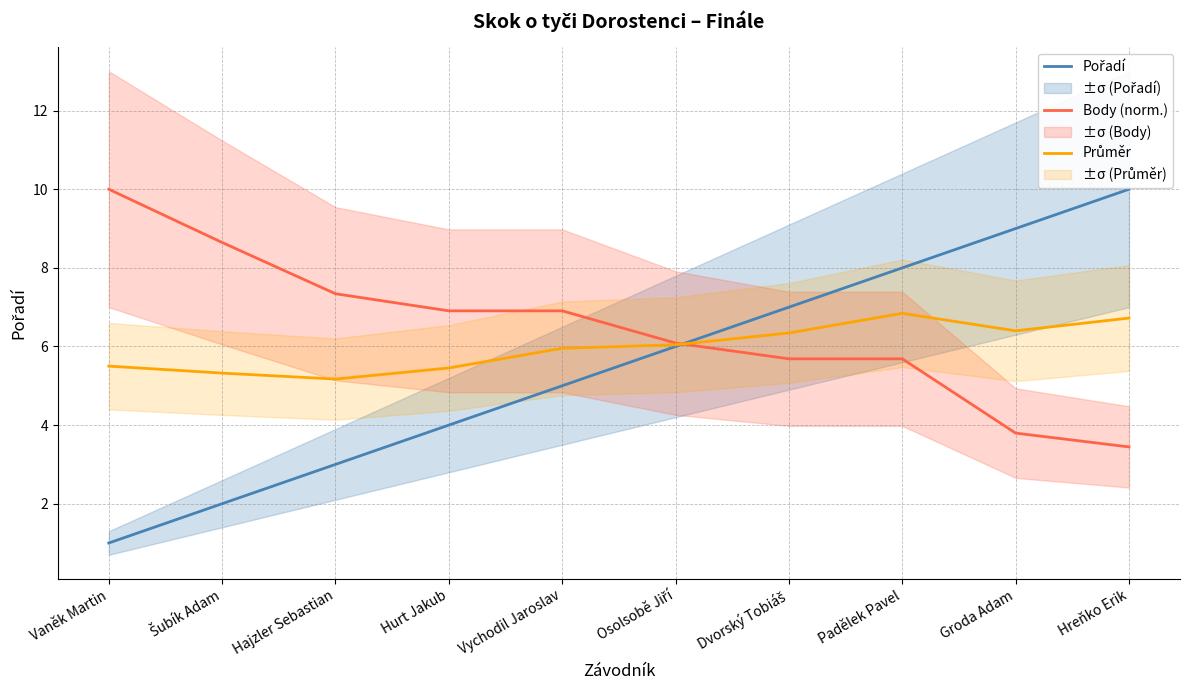

What is the maximum value shown in the chart?

10.0